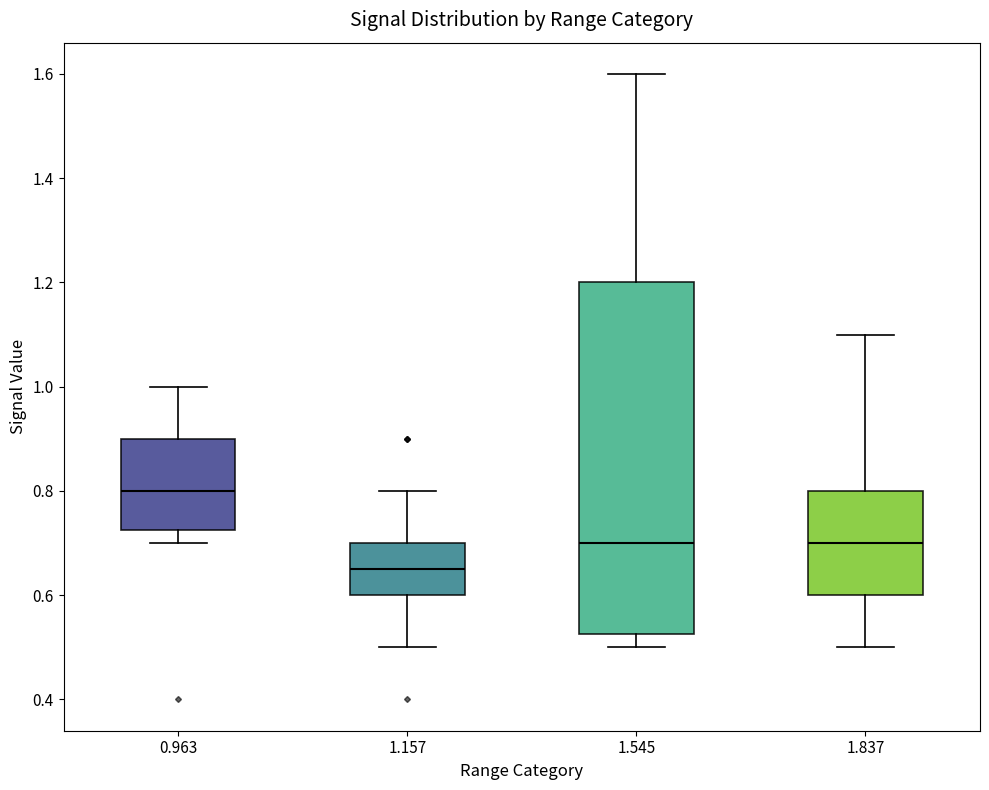

Comparing the boxes themselves (not the whiskers), which one is the tallest?

1.545